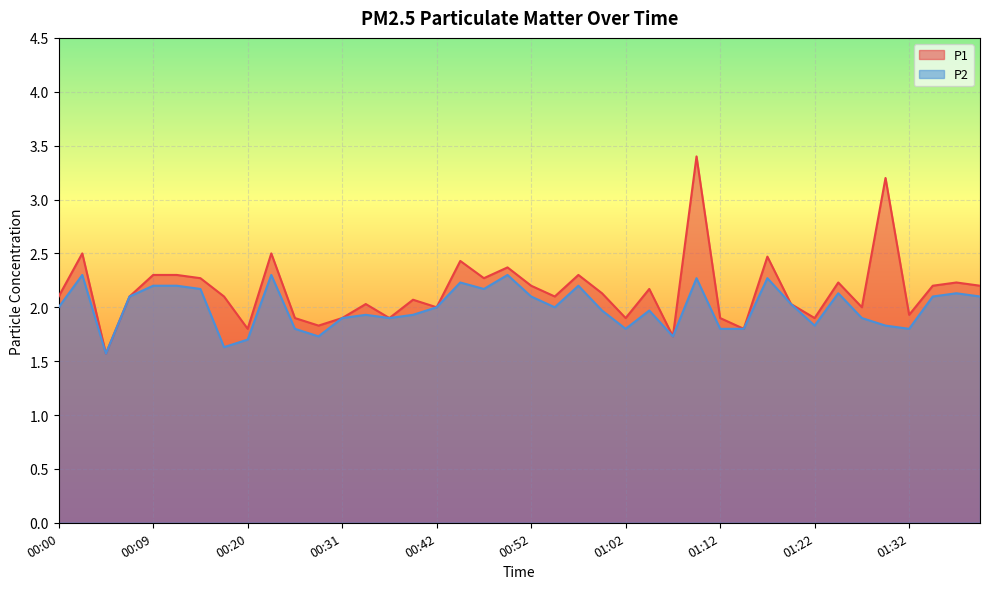

Which series has the largest total across all categories?

P1